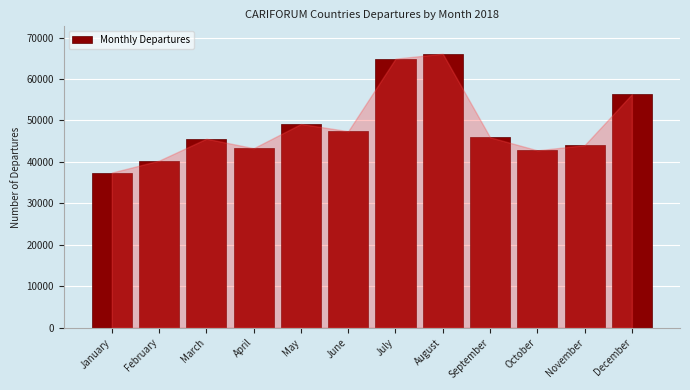

Reading right to left, list all the values displayed in this chart.

56349	44041	42799	45941	66114	64926	47410	49162	43307	45603	40314	37429